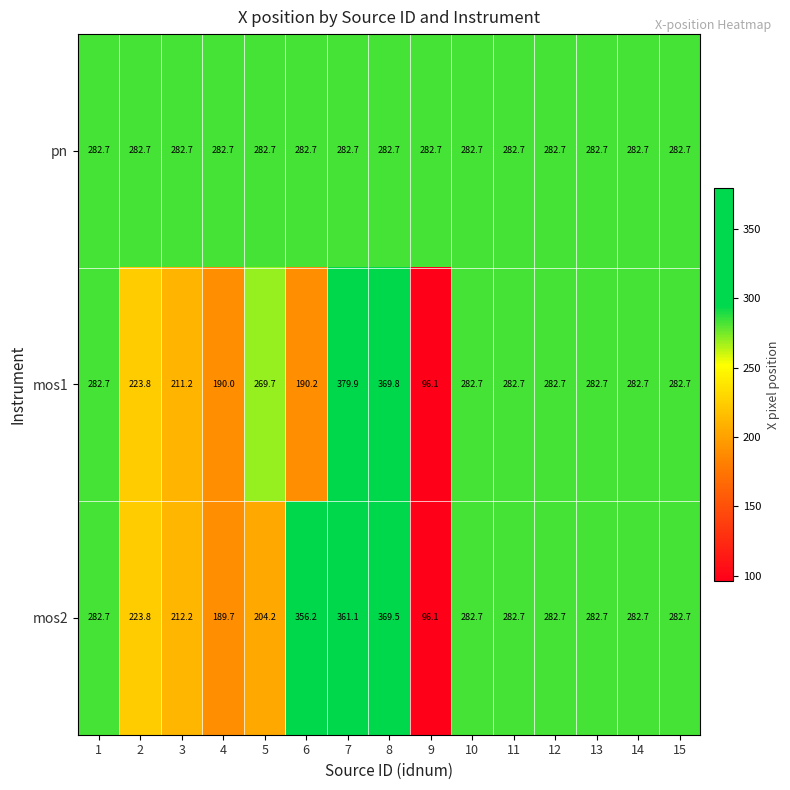

True or false: mos2 has a value of 204.2 at 5.

True